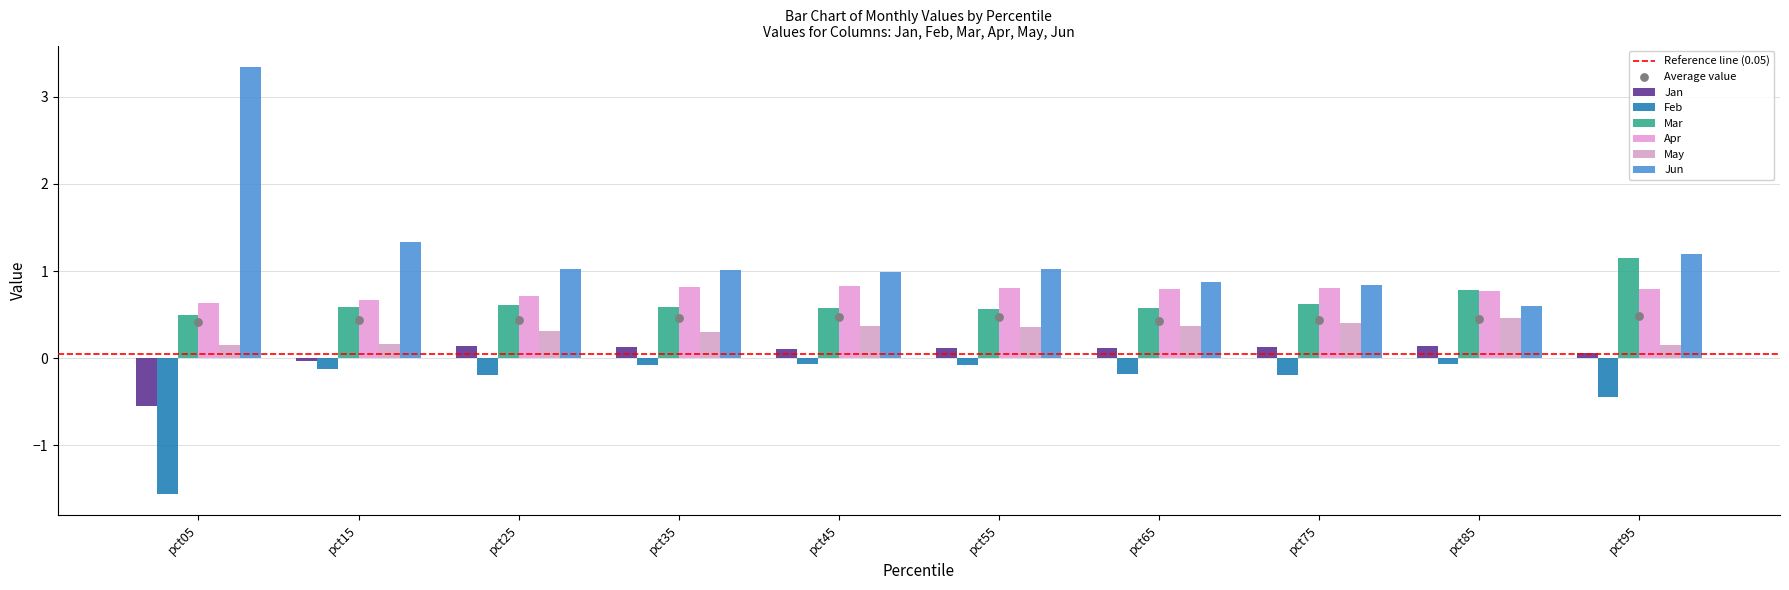

At which category is the sum across all series the highest?

pct95